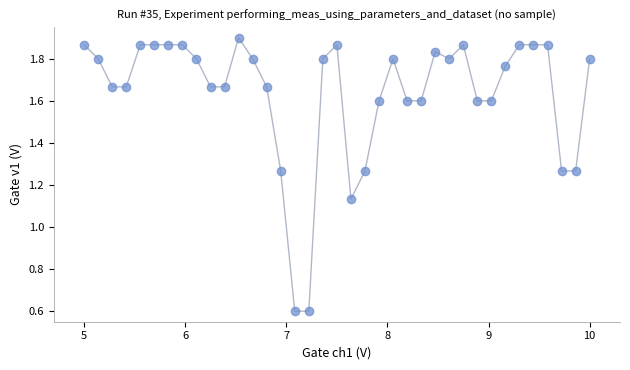

What is the range of X values (max minus min)?

5.0